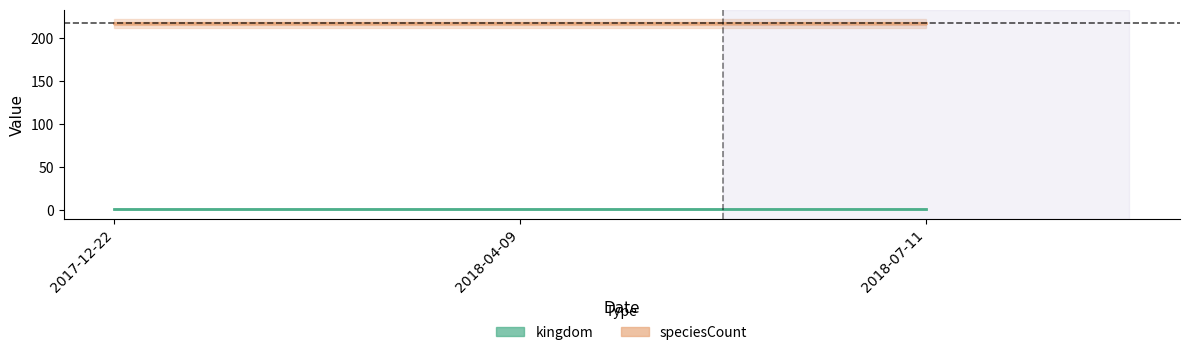

Count the number of data series in this chart.

2